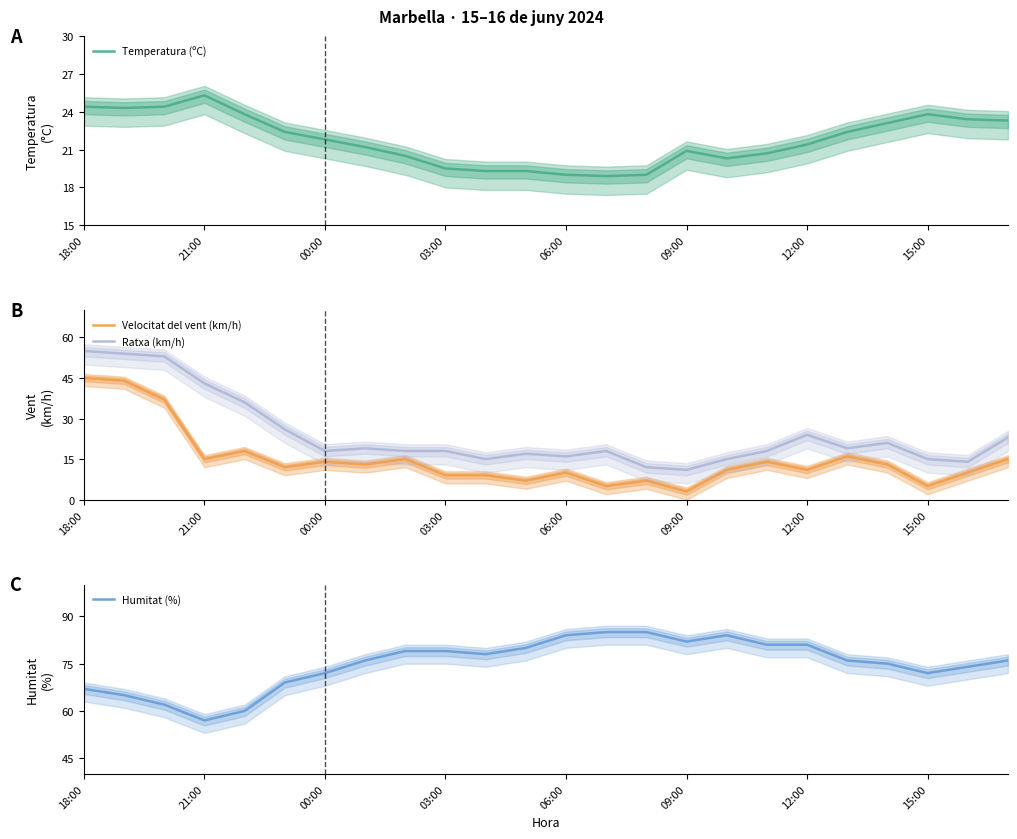

How many categories are shown in the chart?

24